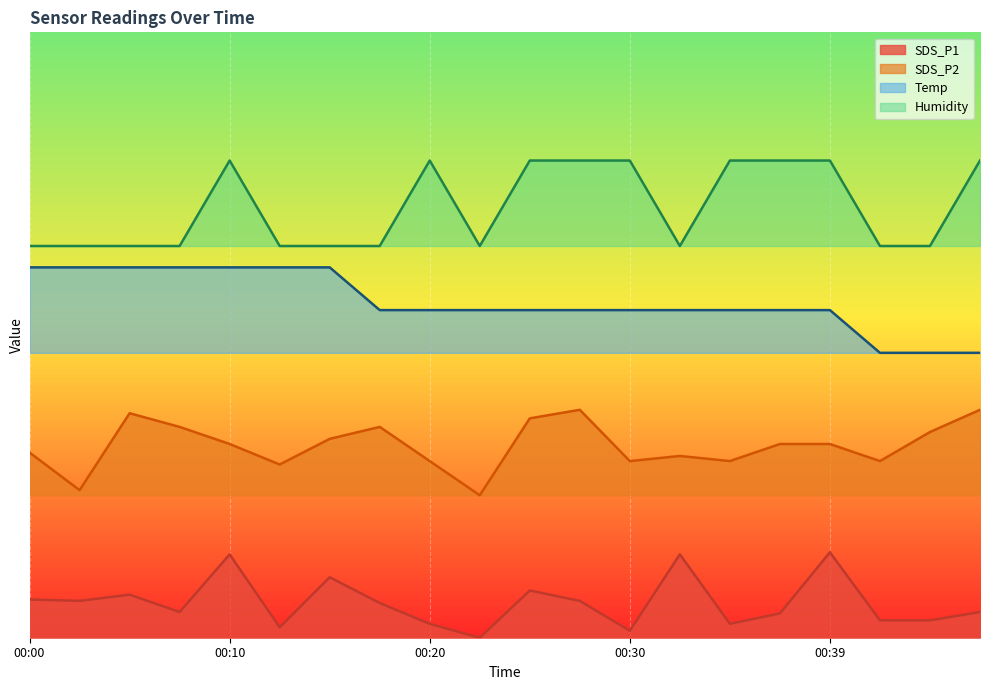

What is the lowest value of the SDS_P2 series?

20.0